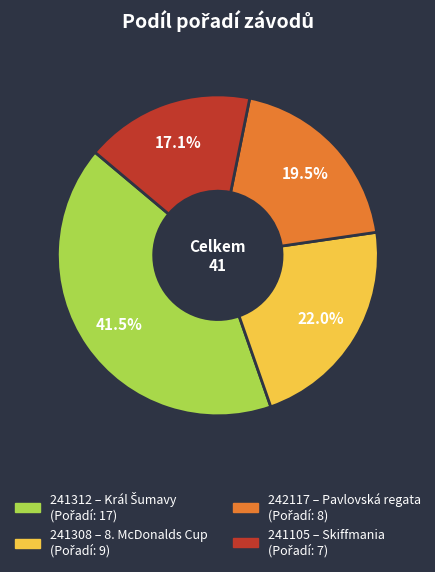

The 241312 slice represents 55% of the pie. True or false?

False